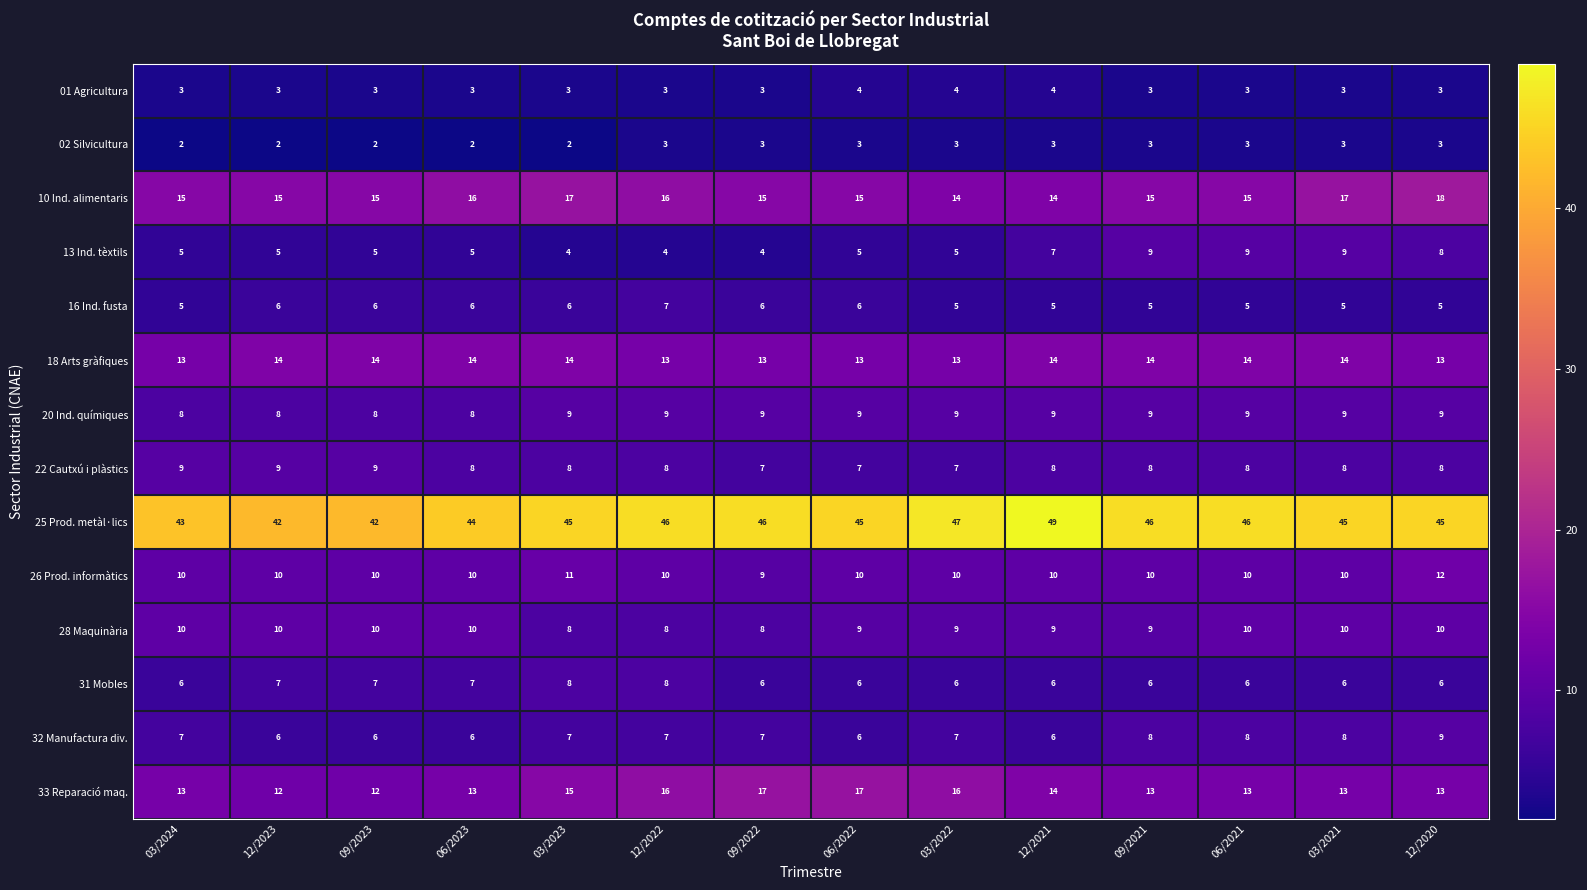

Which series changed the most between 03/2023 and 09/2021?

13 Ind. tèxtils